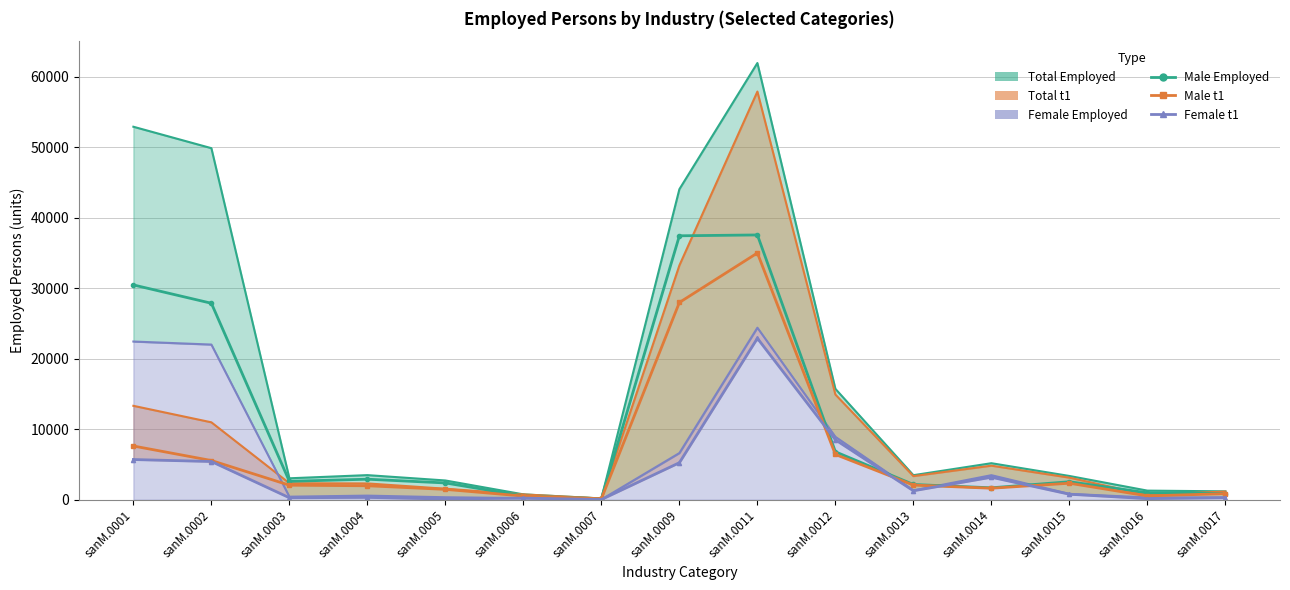

In Male Employed, how many points are lower than both neighbors (excluding endpoints)?

3